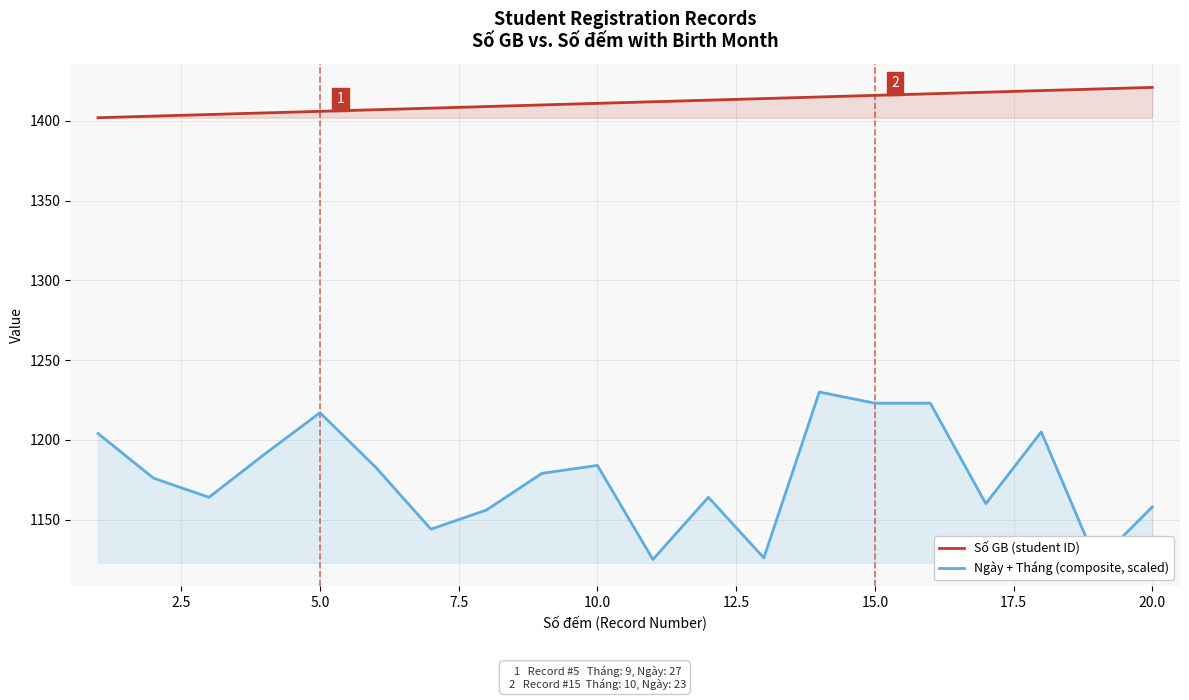

Rank the series at 15.0 from lowest to highest value.

Ngày + Tháng (composite, scaled), Số GB (student ID)